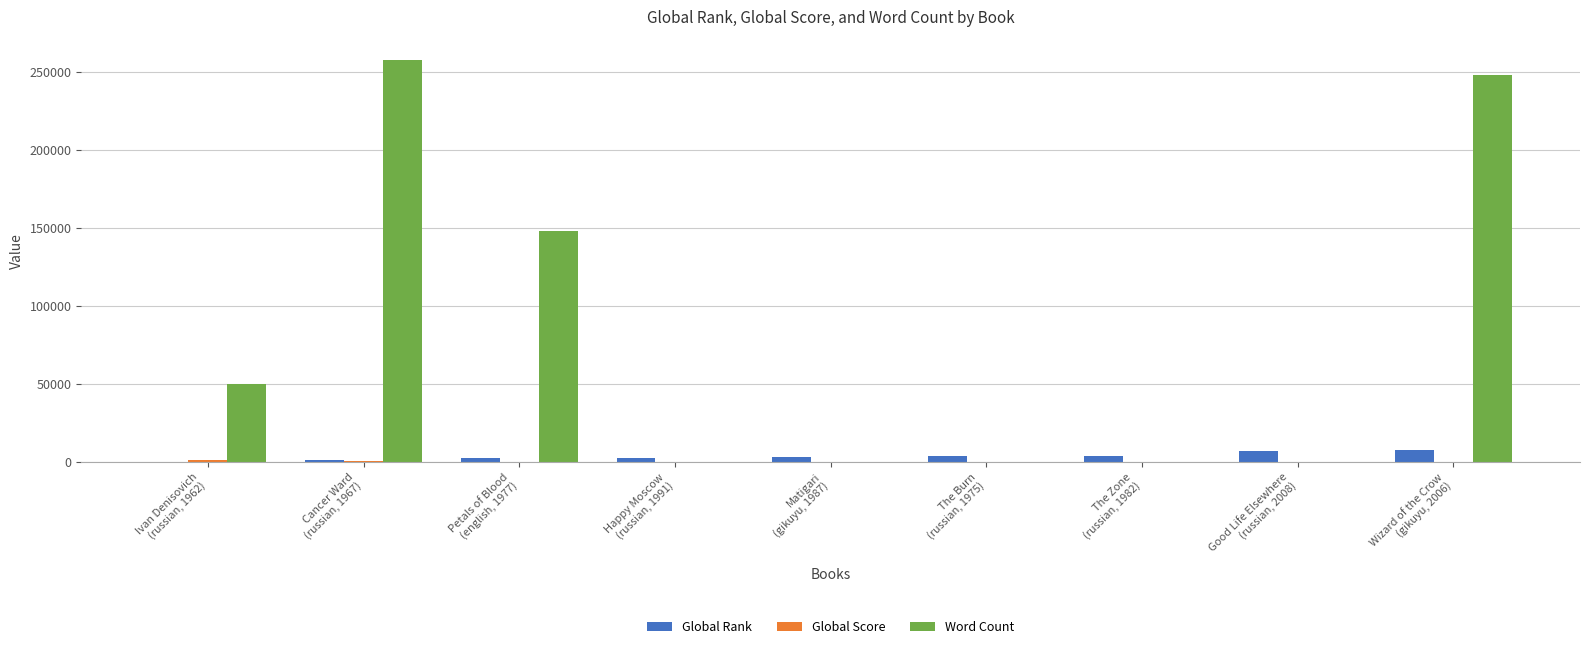

What is the sum of all Word Count values?

704000